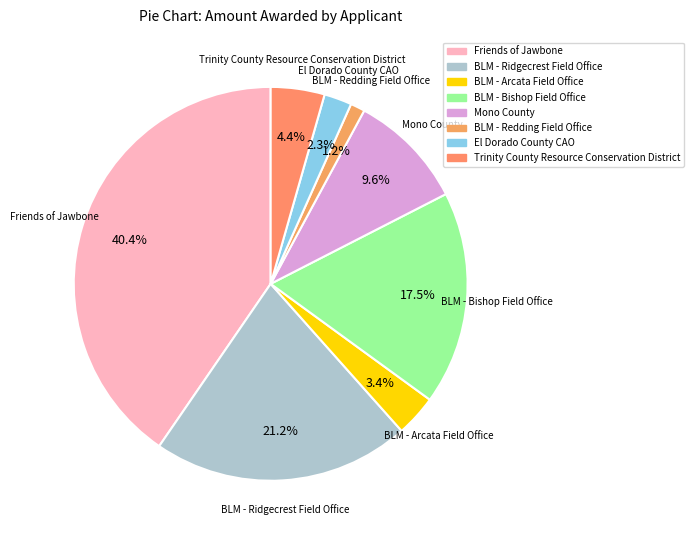

Does El Dorado County CAO account for over 50% of the chart?

No